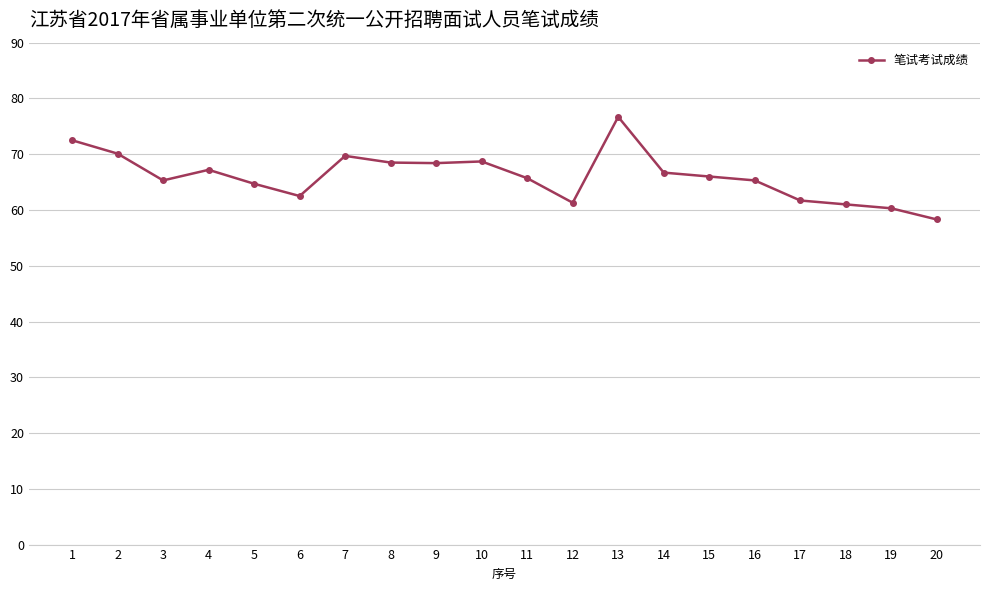

What is the difference between the values at 11 and 4?

1.5